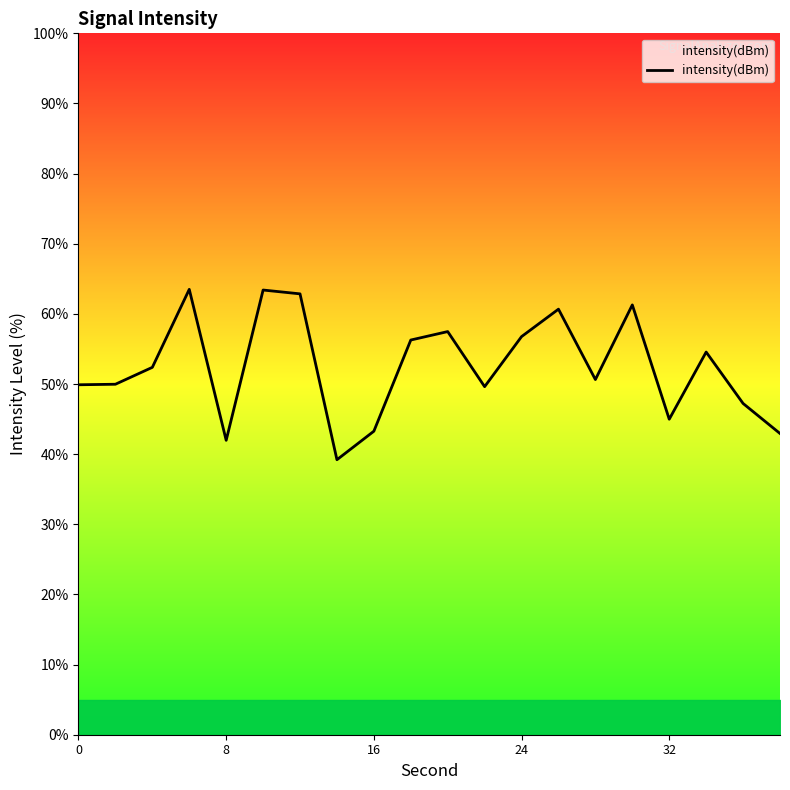

What is the greatest value displayed?

63.5